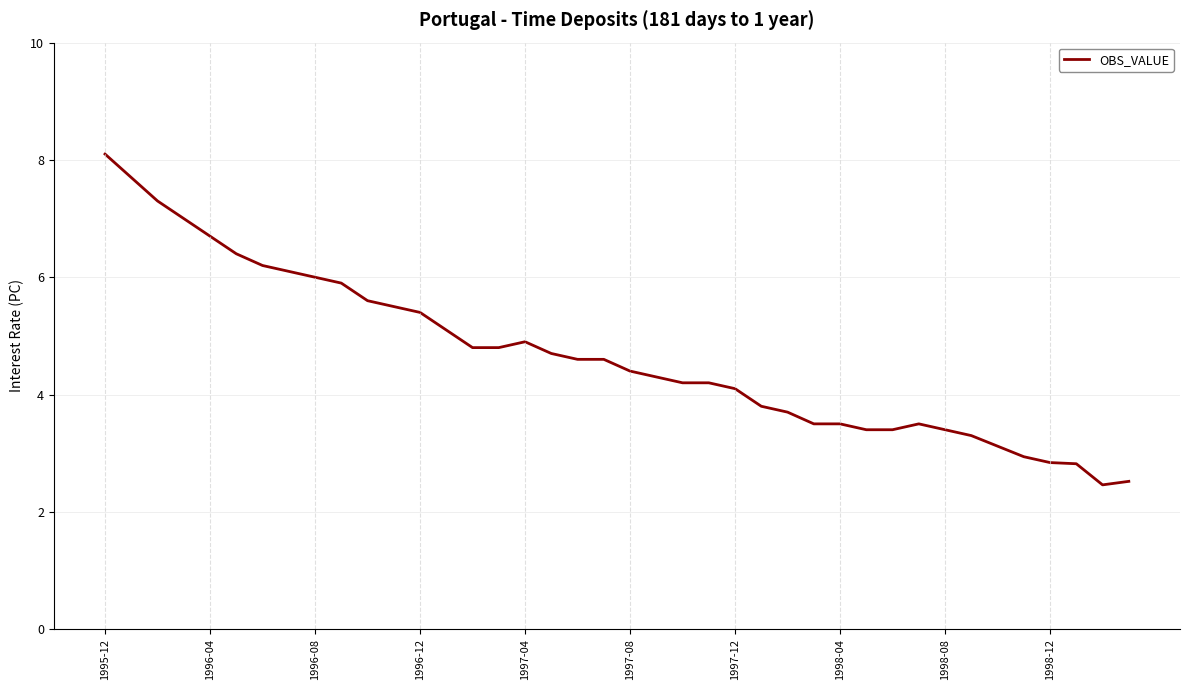

What is the smallest value displayed?

2.5